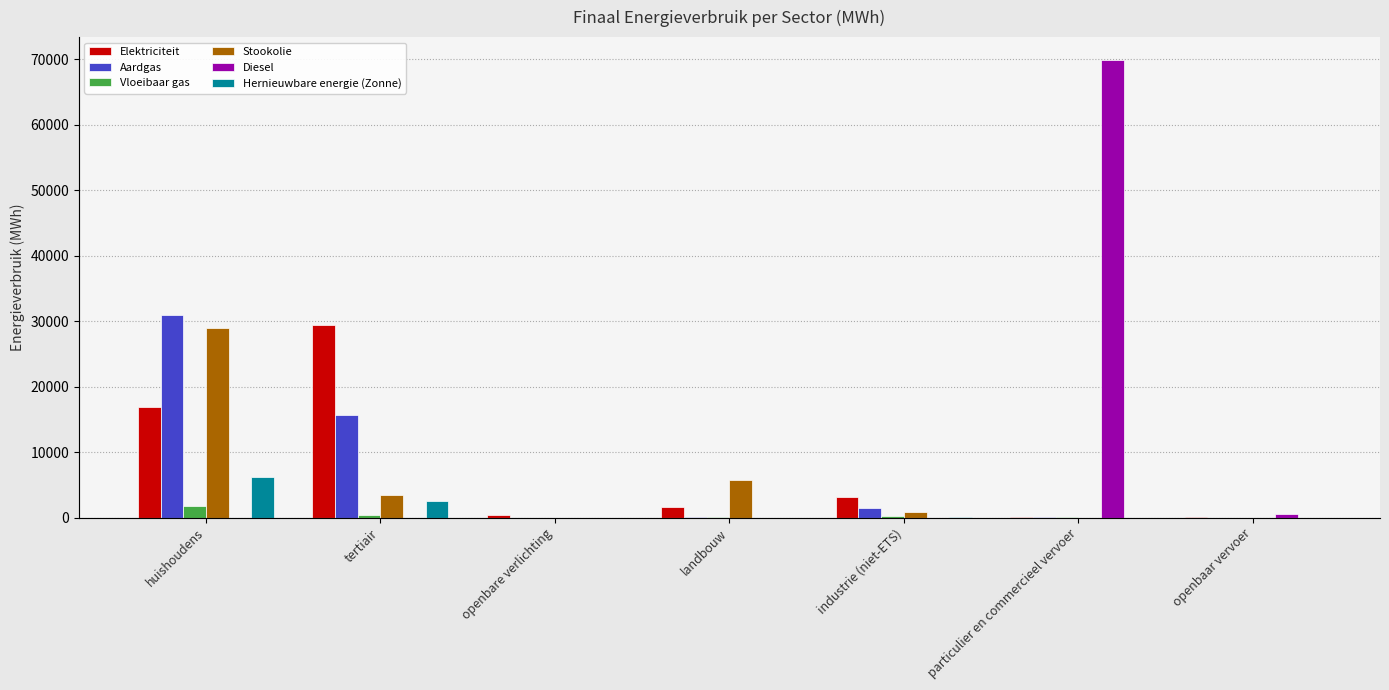

What is the difference between the Diesel values at openbaar vervoer and landbouw?

572.8